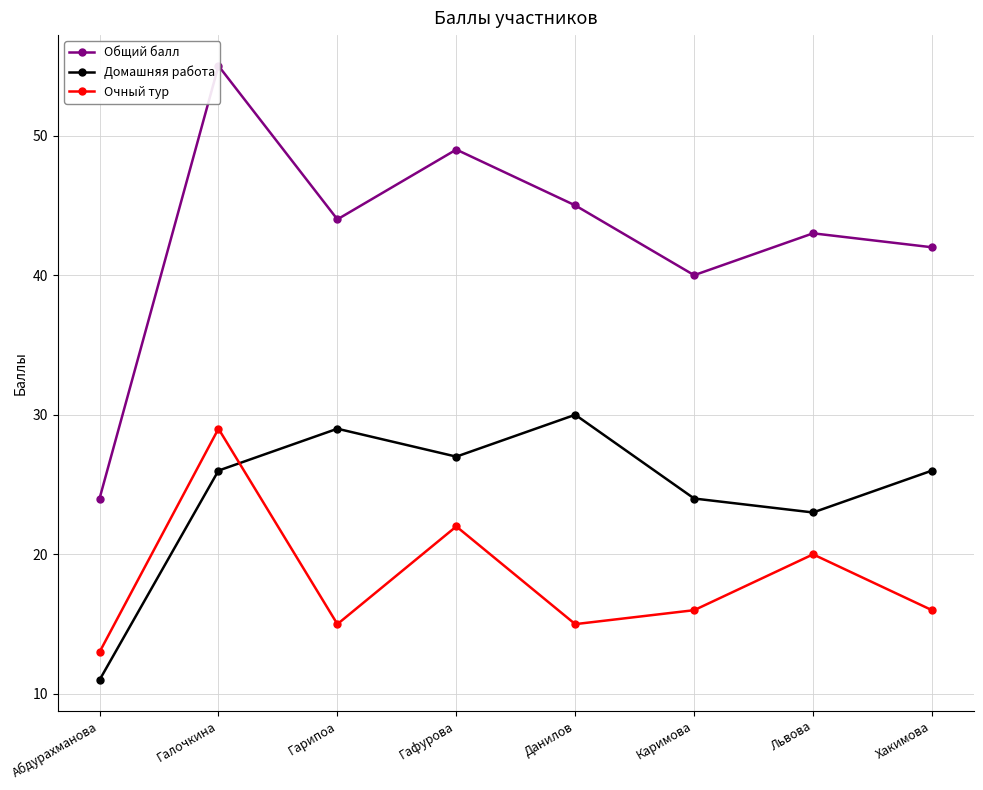

Where do Домашняя работа and Очный тур first cross each other?

Галочкина and Гарипоа